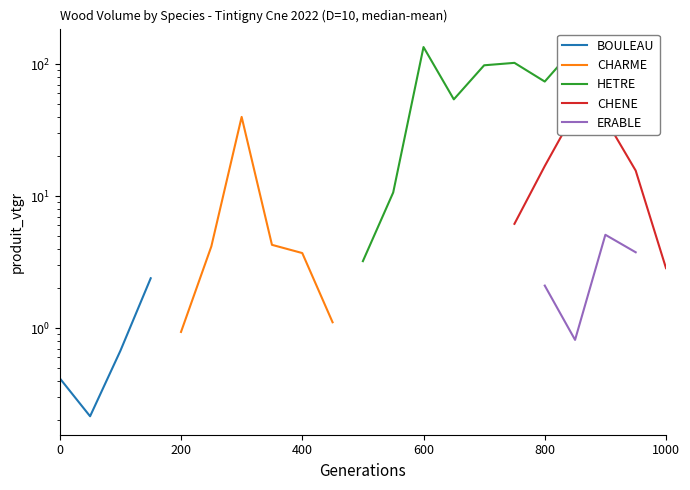

True or false: HETRE and CHENE cross at least once.

False